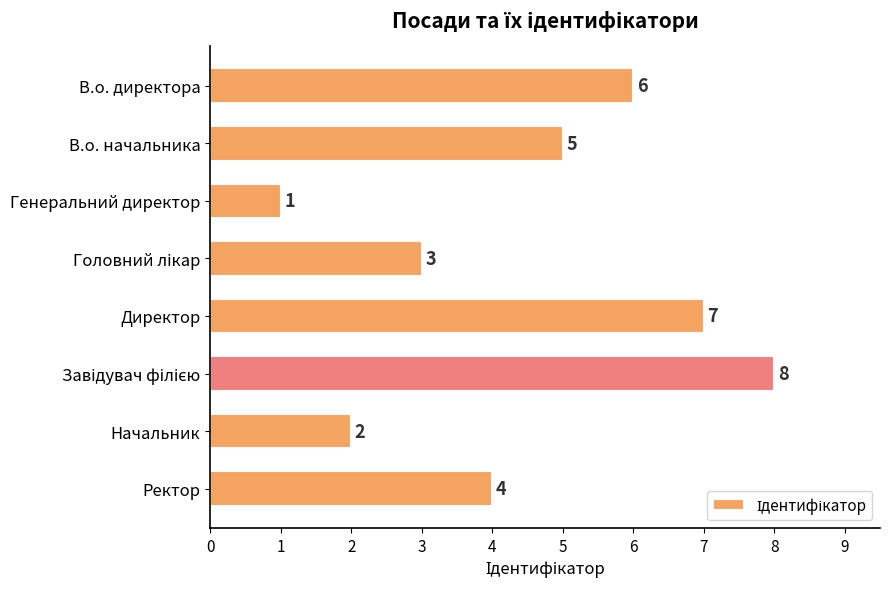

The value at Ректор is 2. True or false?

False